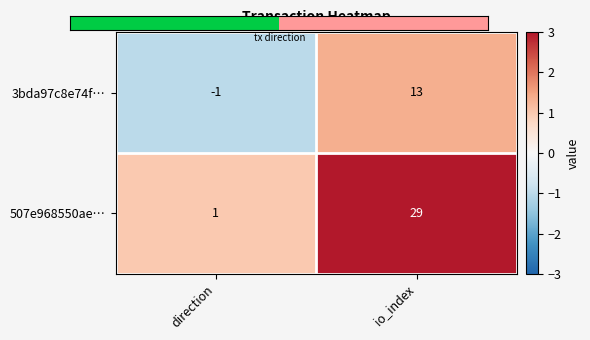

Is the value of 507e968550ae… at io_index greater than the value of 3bda97c8e74f… at direction?

Yes